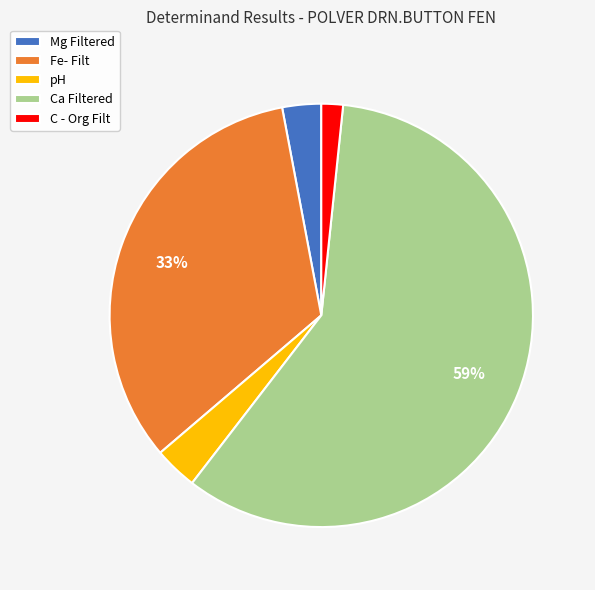

Do Ca Filtered and C - Org Filt together represent more than half of the pie?

Yes